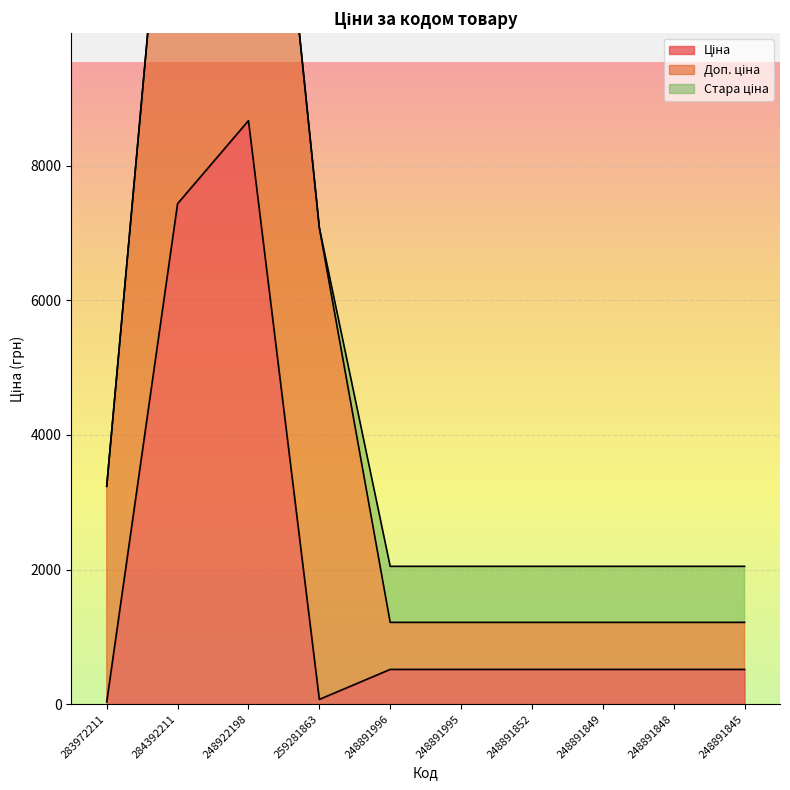

How many data points in Стара ціна are above 832?

6